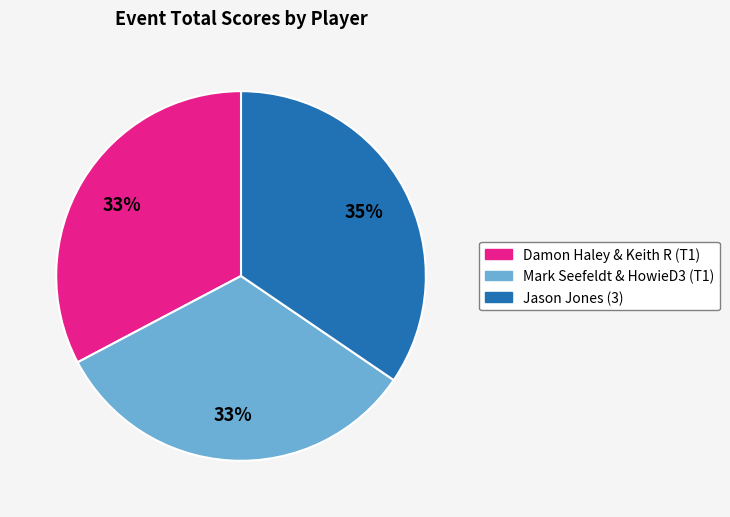

Count the number of slices in the pie.

3